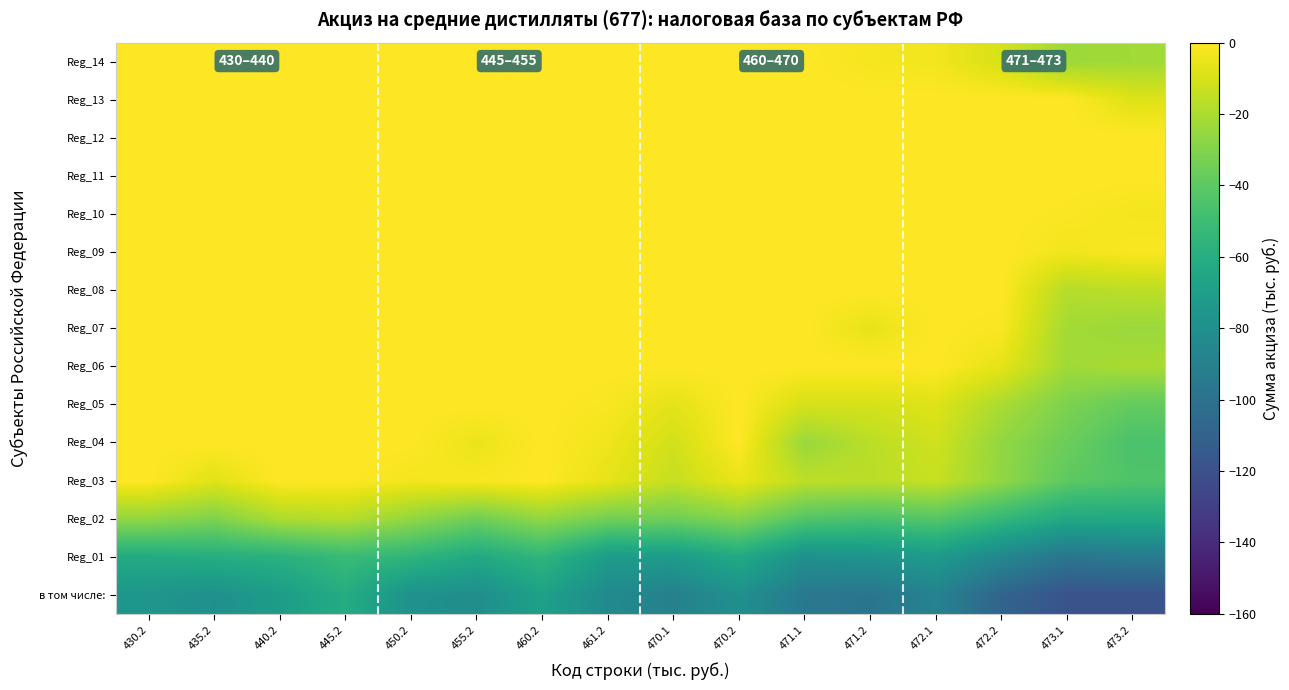

At 440.2, list the series in order from largest to smallest.

Reg_03, Reg_04, Reg_05, Reg_06, Reg_07, Reg_08, Reg_09, Reg_10, Reg_11, Reg_12, Reg_13, Reg_14, Reg_02, Reg_01, в том числе: